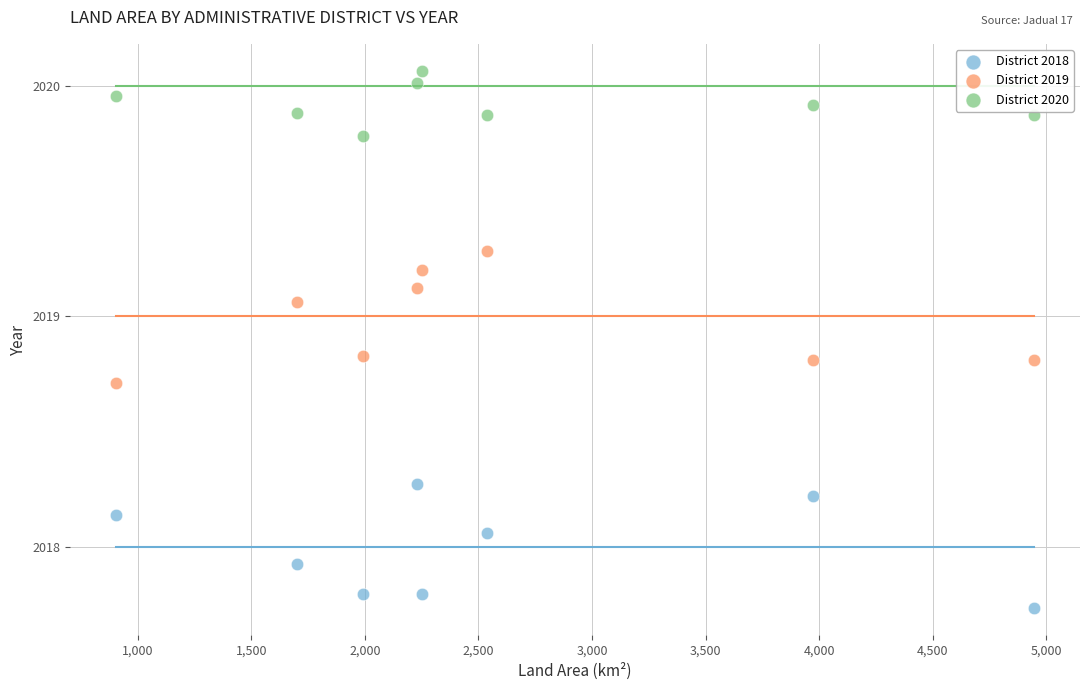

Which series has the largest Y range (max minus min)?

District 2019